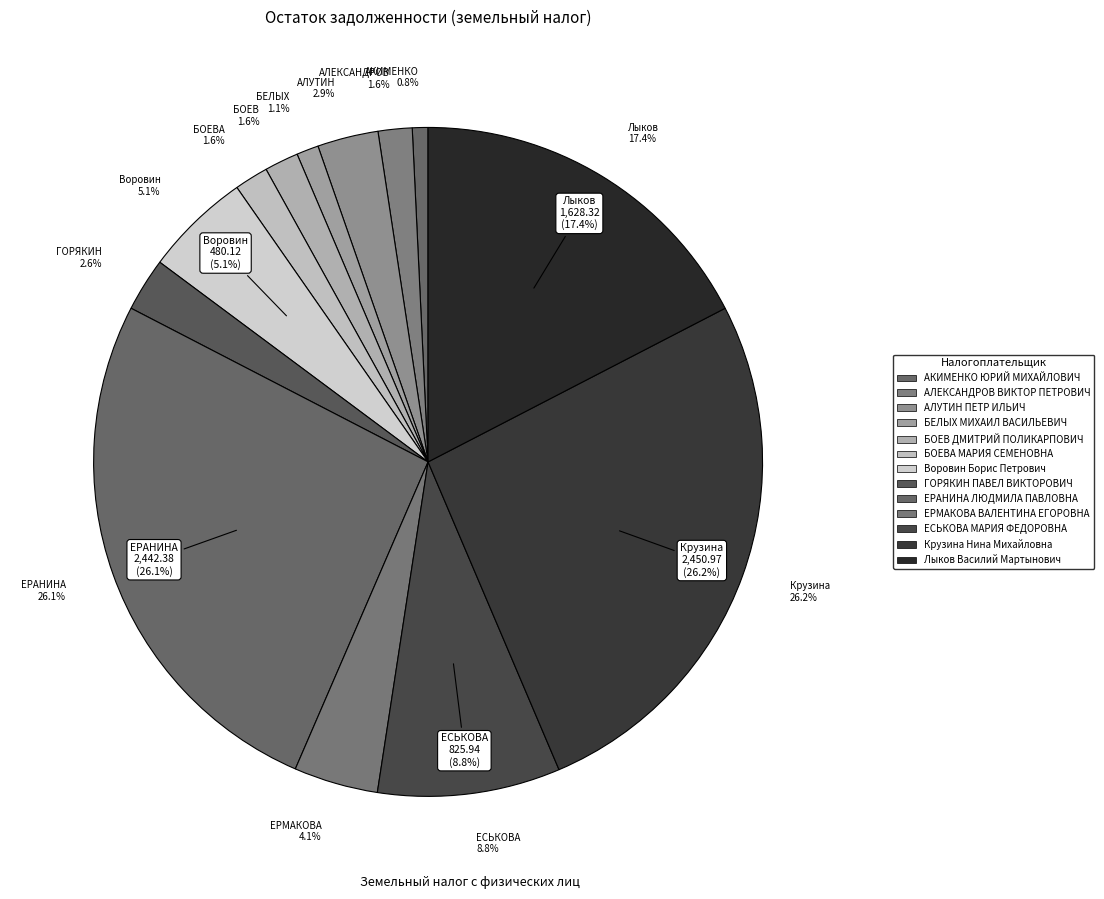

To the nearest percent, what percentage of the pie is Крузина Нина Михайловна?

26%